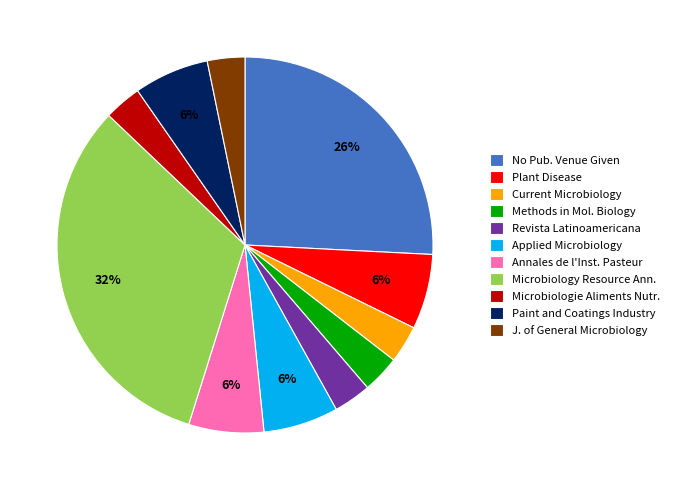

Between Applied Microbiology and Current Microbiology, which is larger?

Applied Microbiology